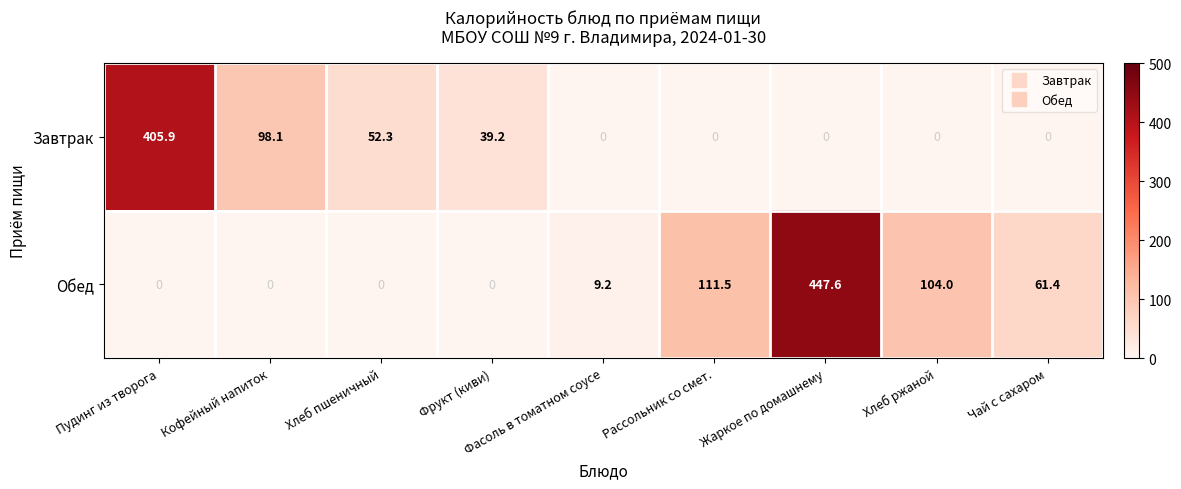

Between Кофейный напиток and Фрукт (киви), which series saw the biggest shift?

Завтрак